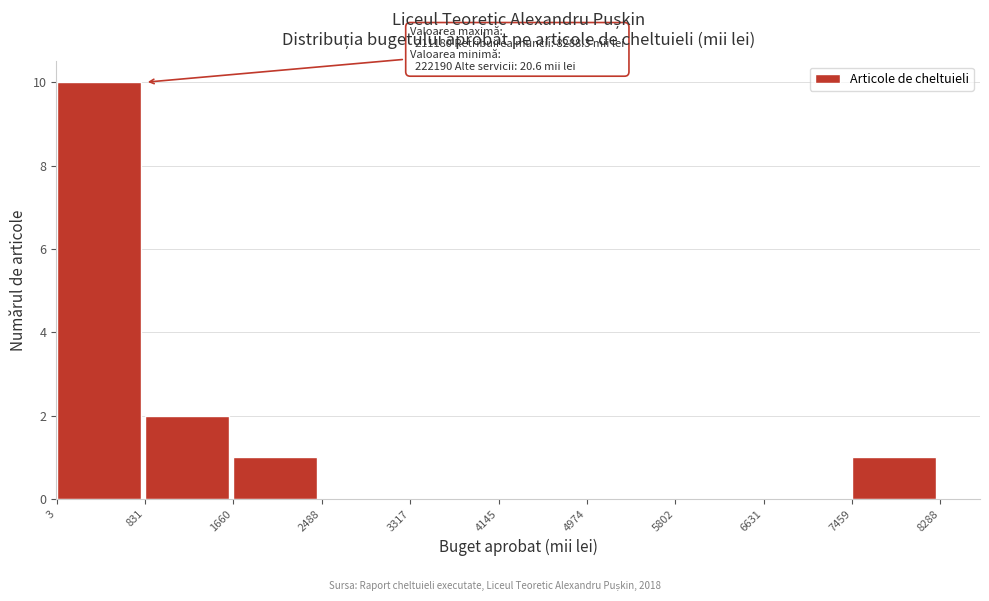

Which range on the x-axis has the tallest bar?

3 to 831